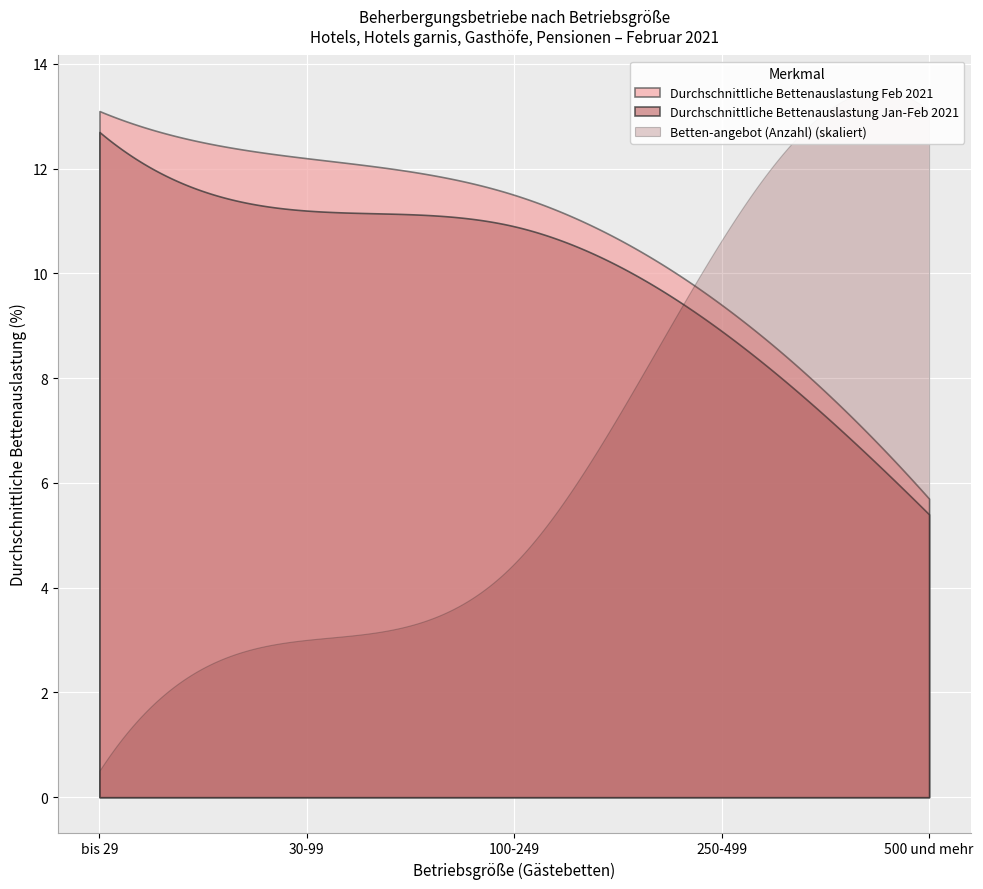

At which label does Durchschnittliche Bettenauslastung Feb 2021 first exceed 11?

bis 29